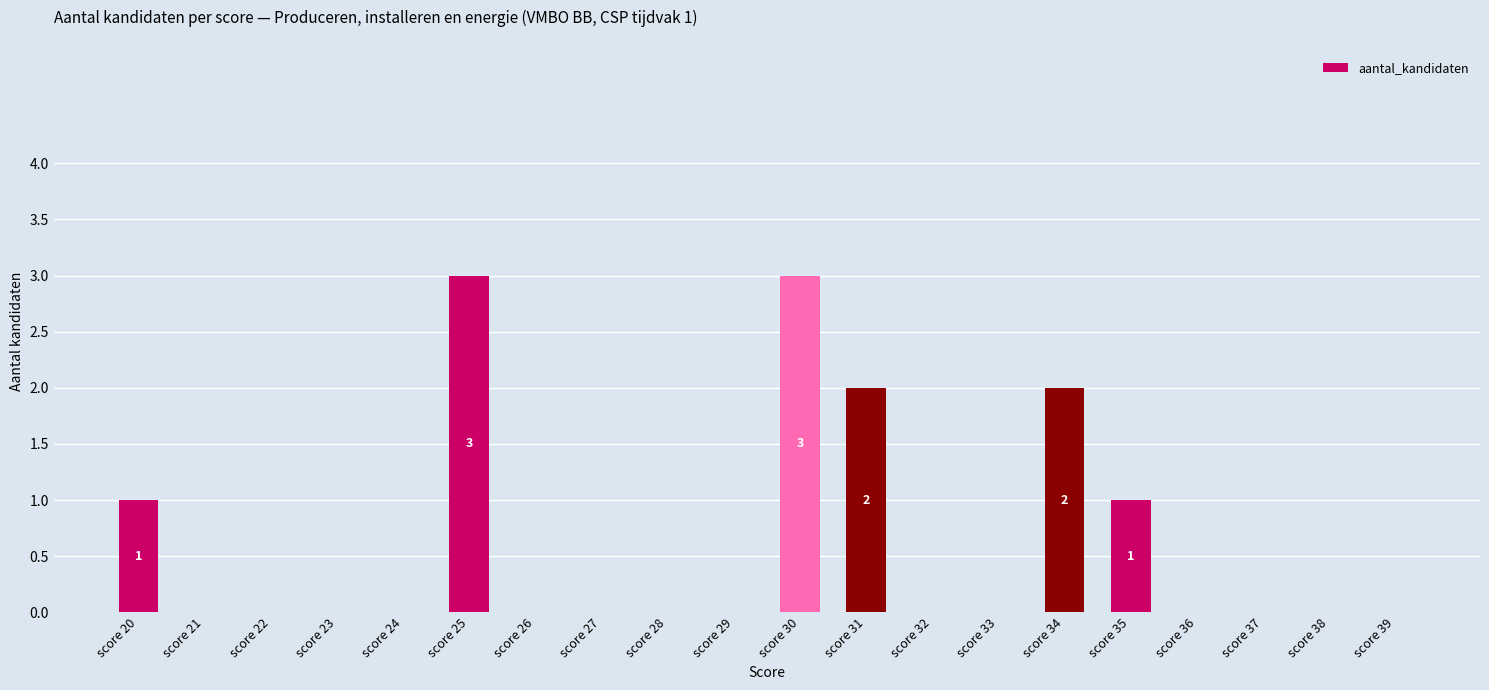

What is the greatest value displayed?

3